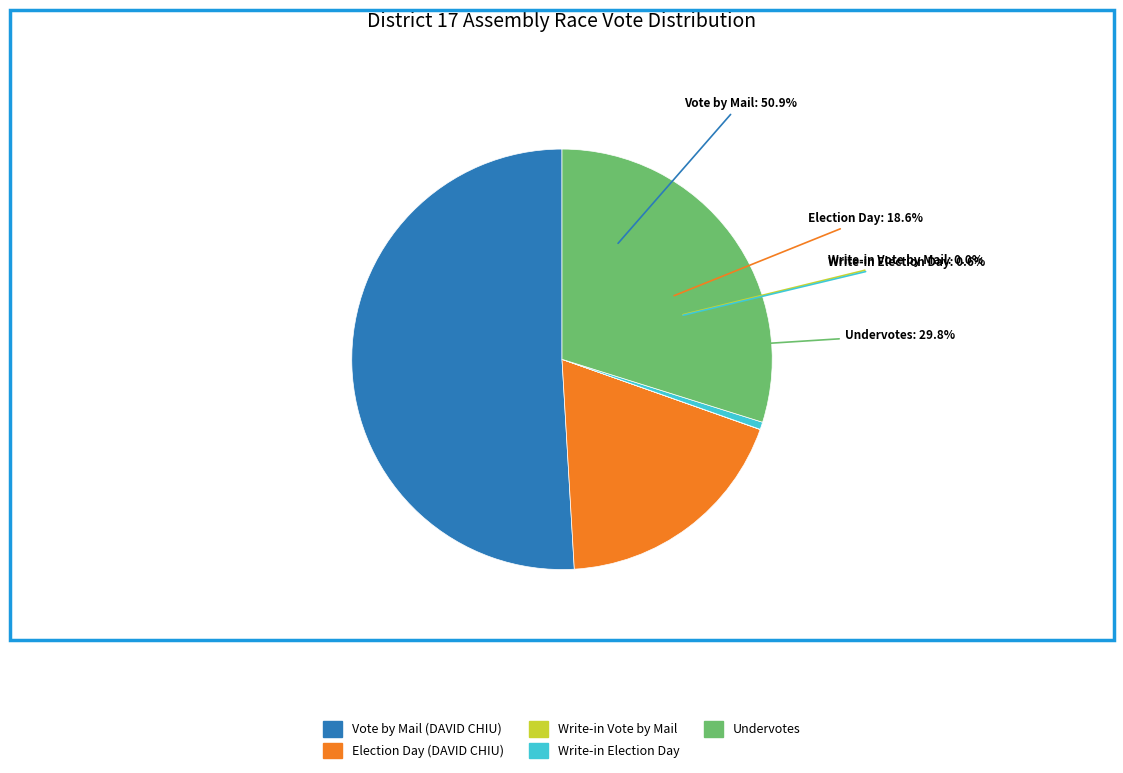

How much of the chart is everything except Vote by Mail?

49.1%